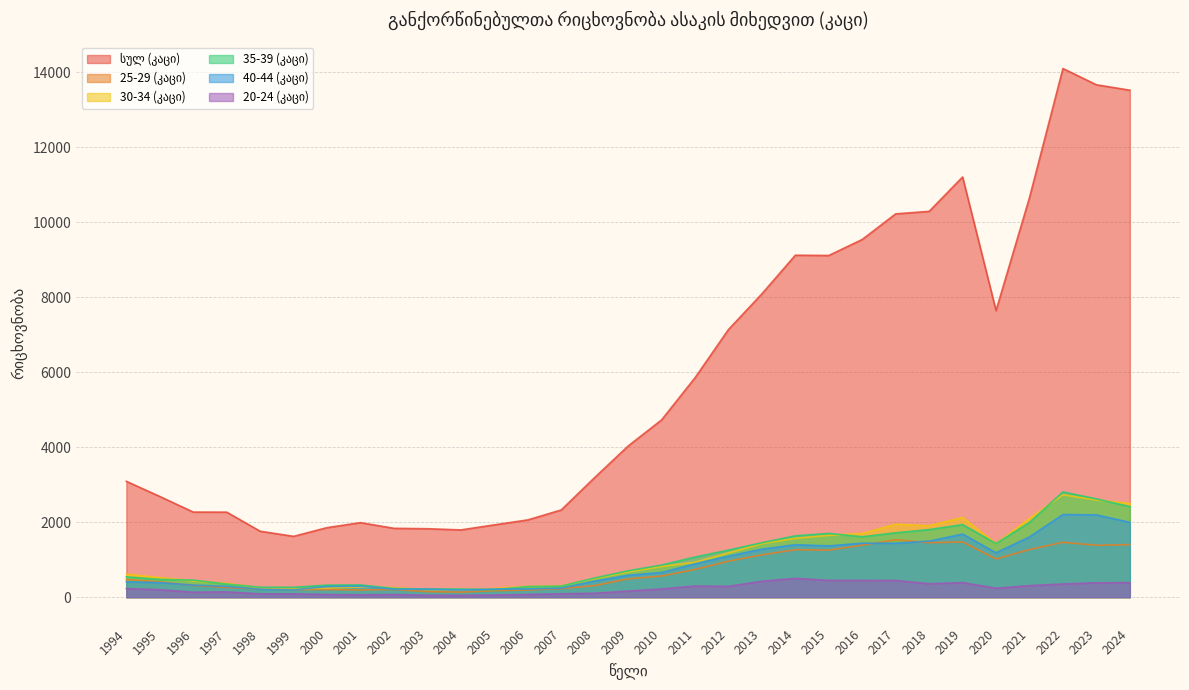

What is the difference between the maximum and minimum values in the 30-34 (კაცი) series?

2536